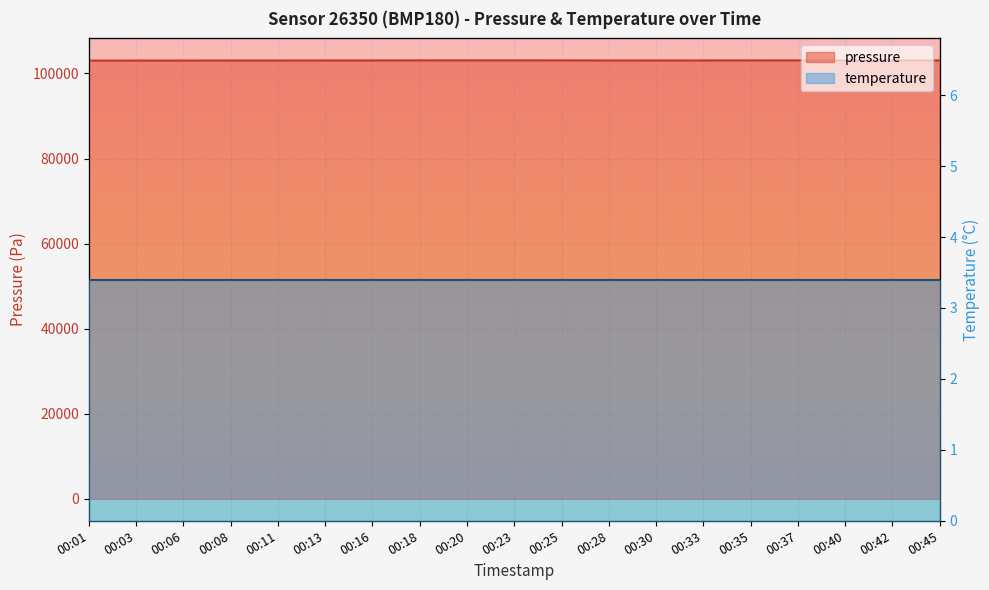

True or false: the data shows 36741 at 00:28.

False